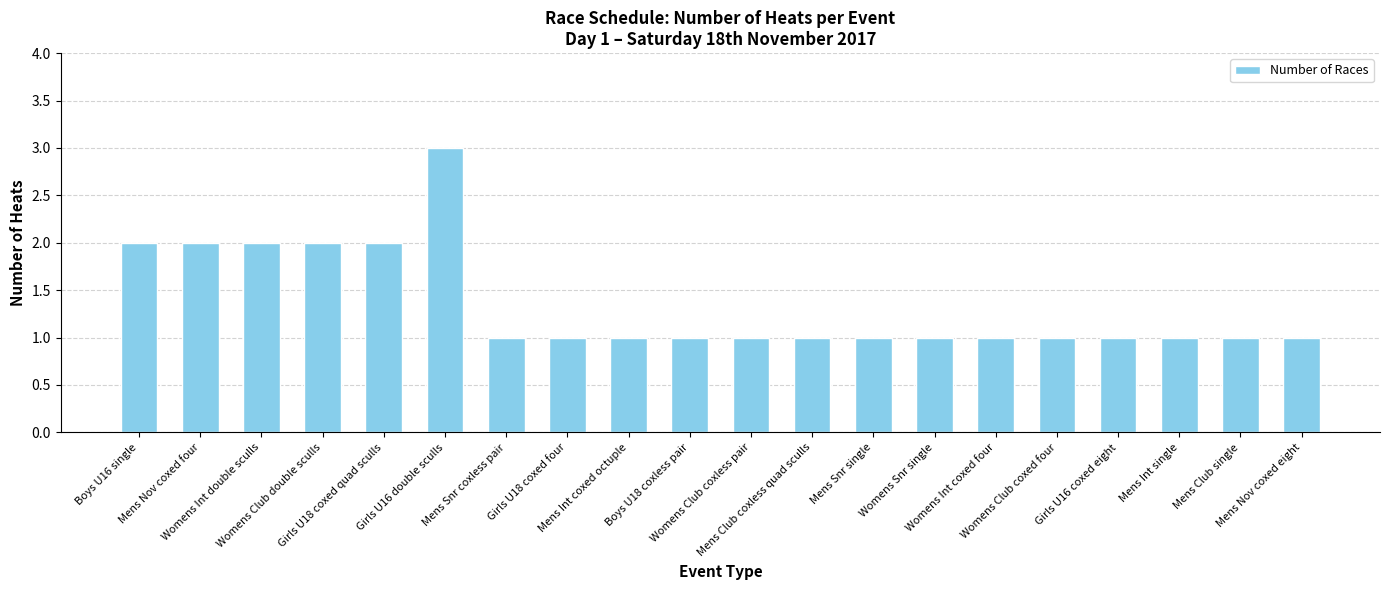

What is the maximum value shown in the chart?

3